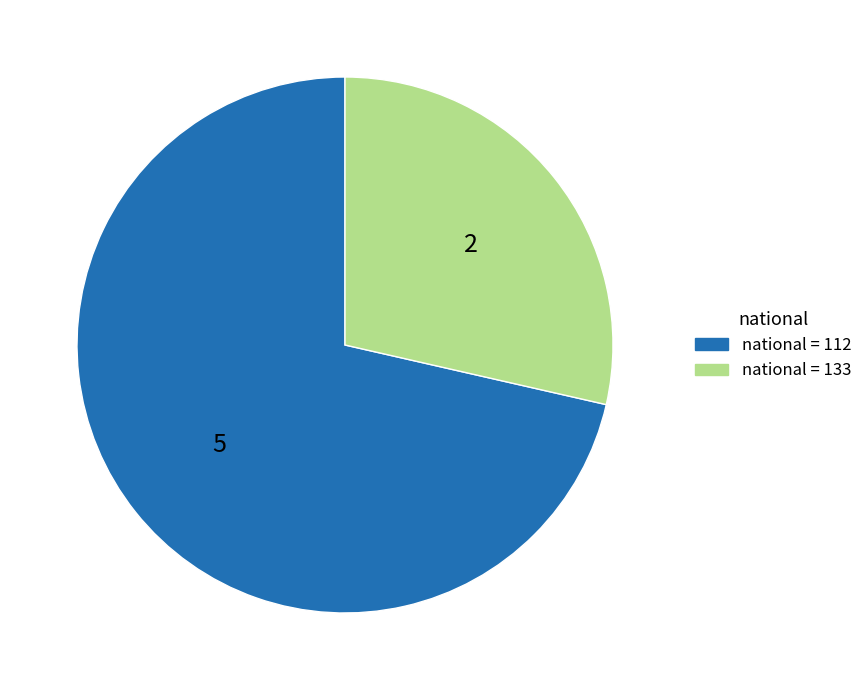

How many segments does this pie chart have?

2